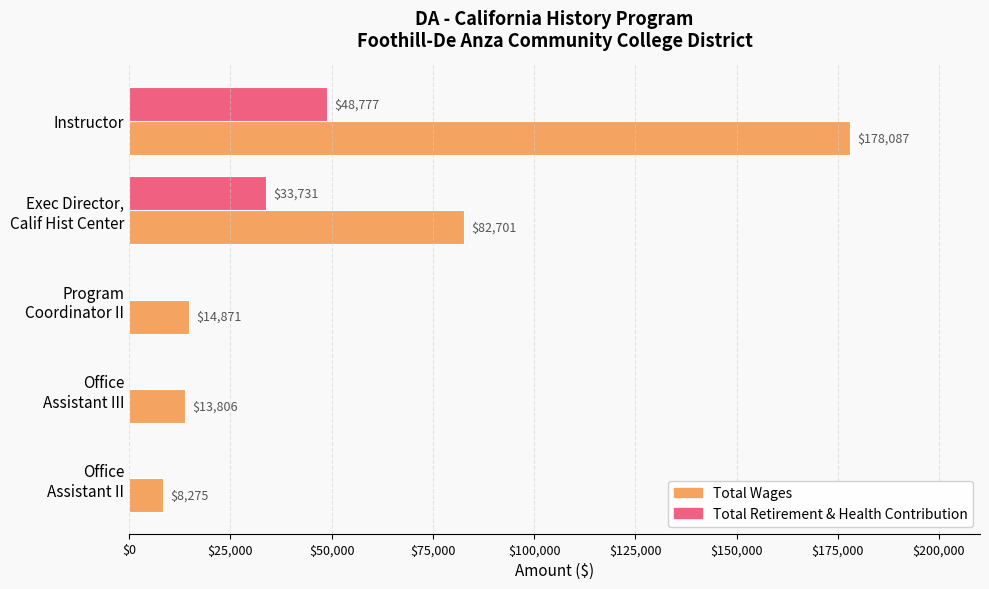

Which series has the largest total across all categories?

Total Wages